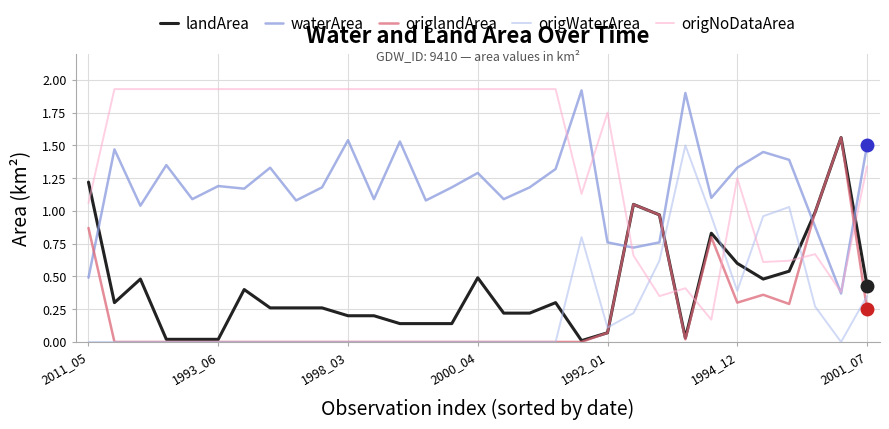

True or false: landArea and origNoDataArea intersect in this chart.

True